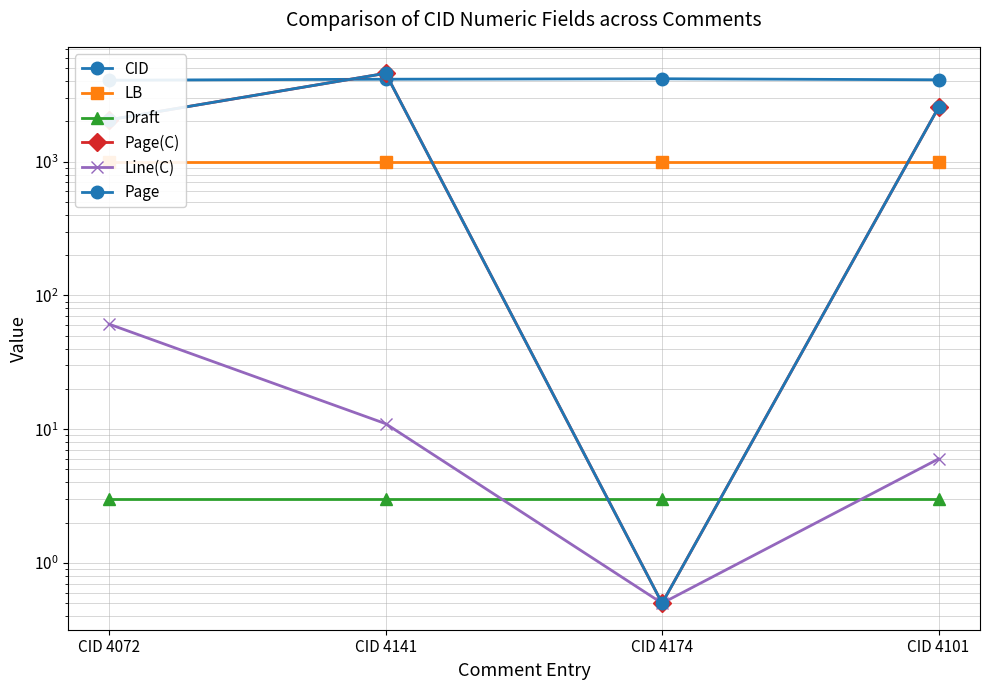

Reading left to right, what are all the values shown in this chart?

CID: 4072.0	4141.0	4174.0	4101.0
LB: 1001.0	1001.0	1001.0	1001.0
Draft: 3.0	3.0	3.0	3.0
Page(C): 2059.0	4583.0	0.5	2549.0
Line(C): 61.0	11.0	0.5	6.0
Page: 2059.0	4583.0	0.5	2549.0